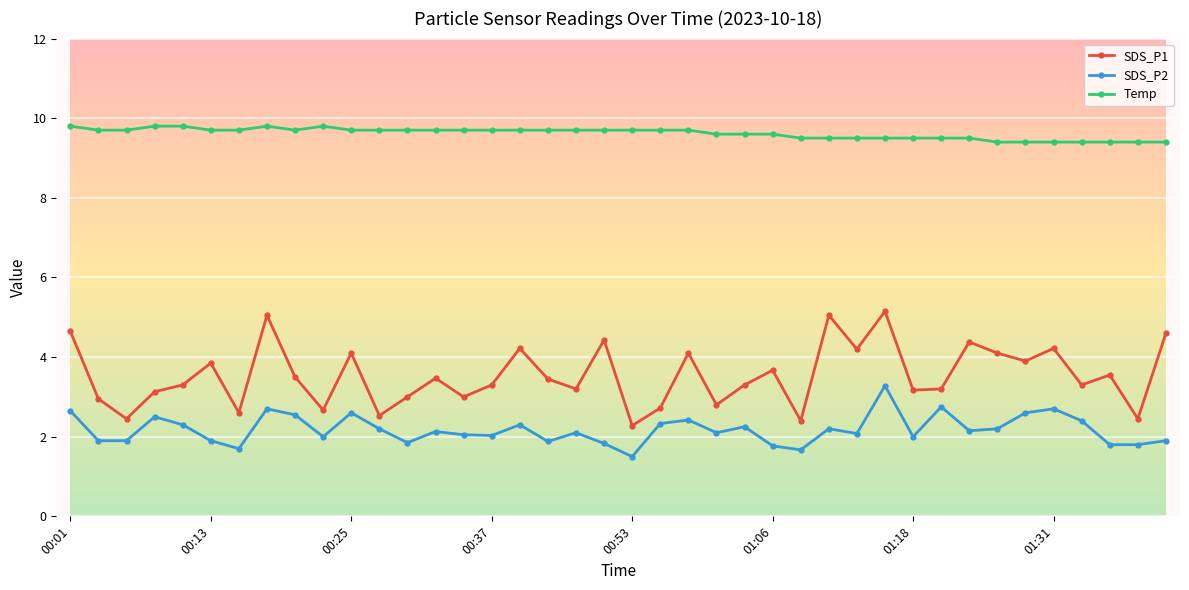

What is the smallest value displayed?

1.5